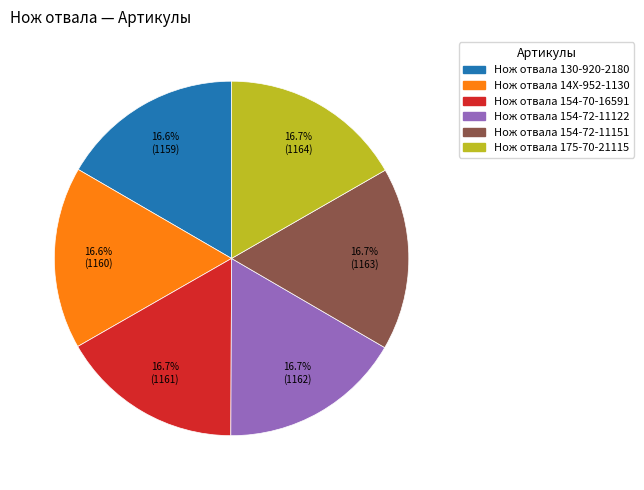

Count the number of slices in the pie.

6